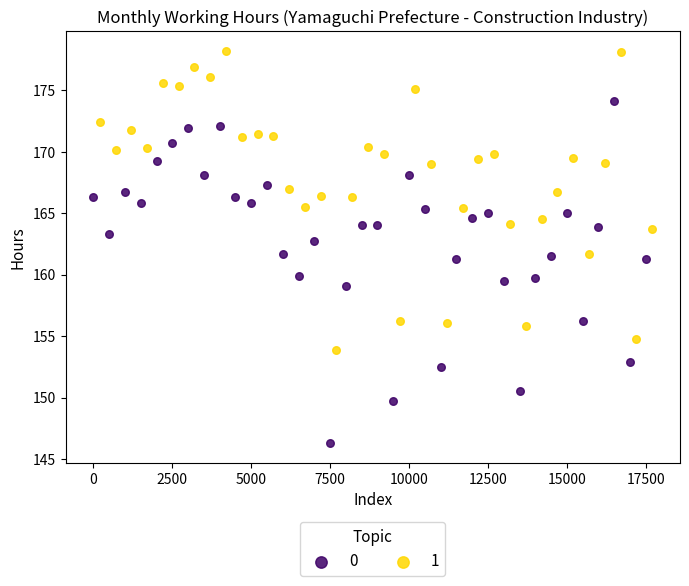

Which series contains the lowest Y value?

0